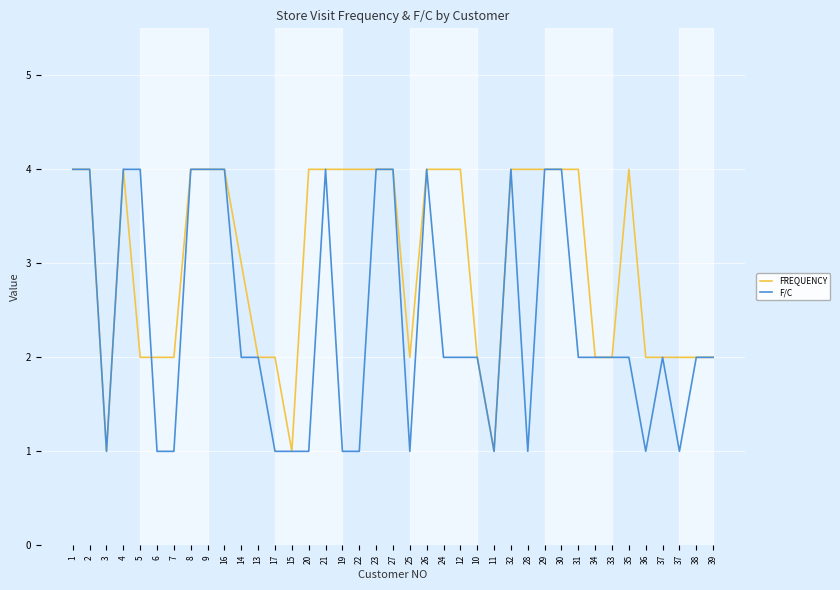

What are all the series names shown in the legend?

FREQUENCY, F/C